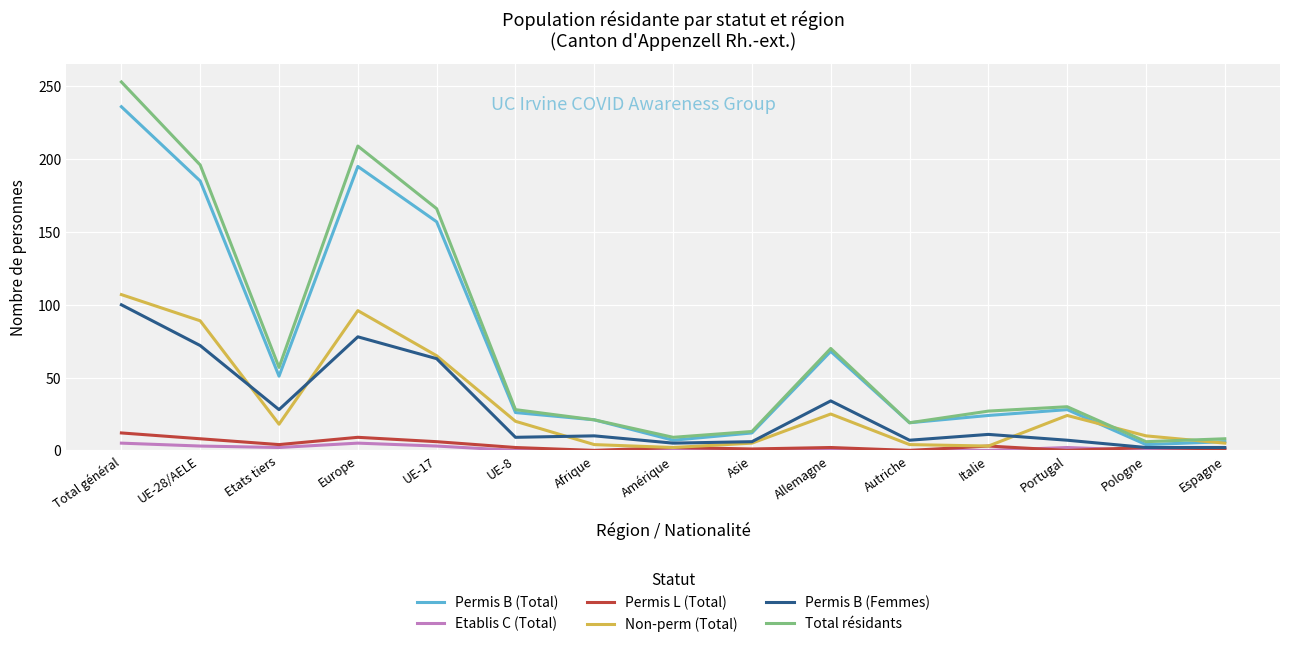

List the series in order of their peak value, lowest first.

Etablis C (Total), Permis L (Total), Permis B (Femmes), Non-perm (Total), Permis B (Total), Total résidants